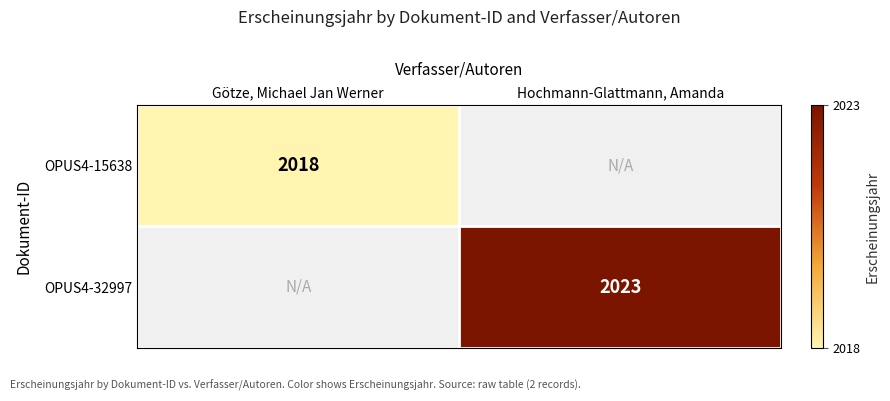

The value of OPUS4-32997 at Hochmann-Glattmann, Amanda is 3380. True or false?

False